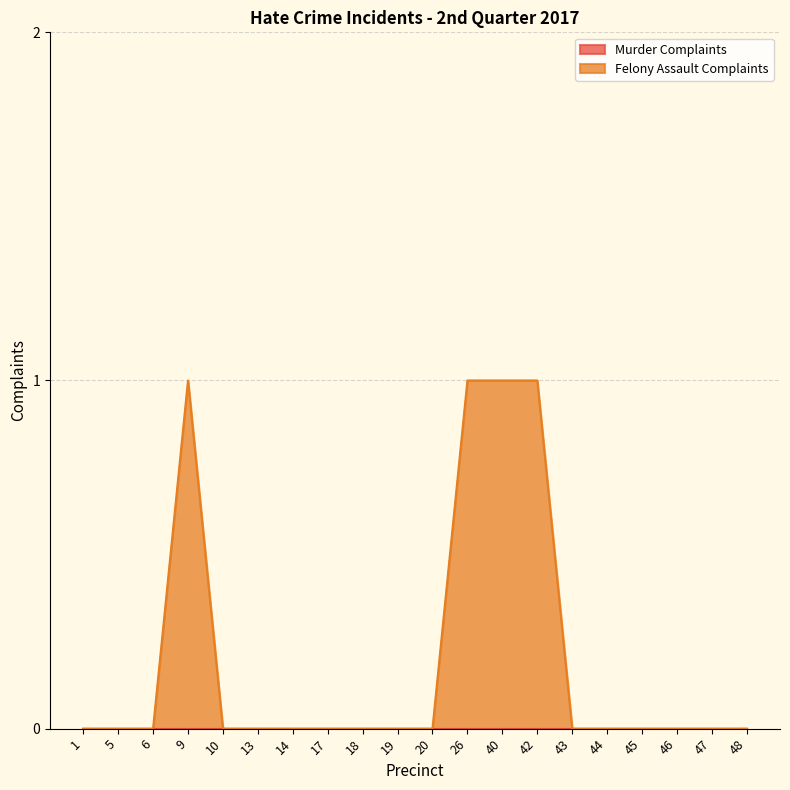

Does the chart display data point markers on the line(s)?

No